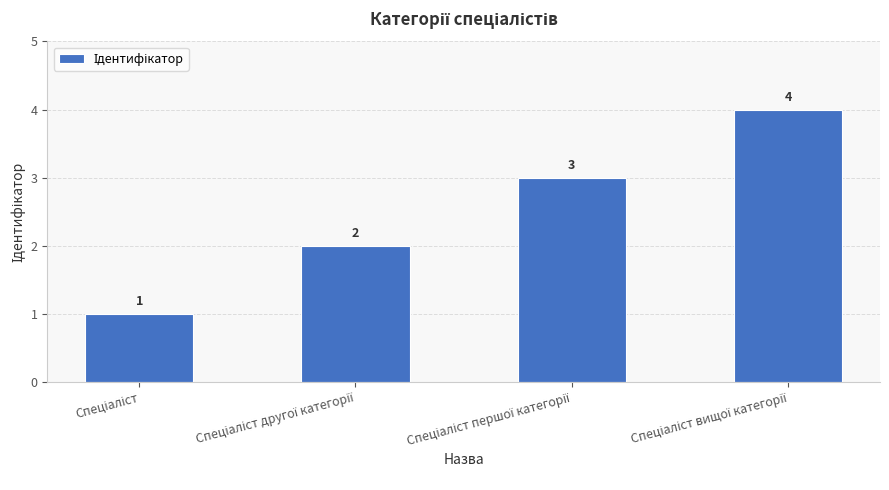

Are the bars horizontal?

No